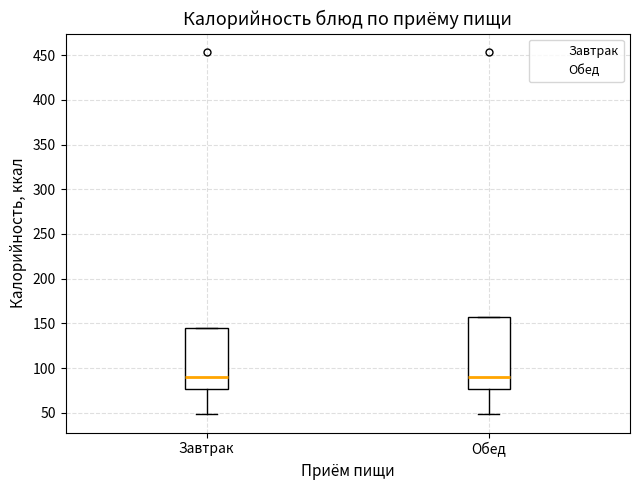

Where is the upper edge of the box for Обед on the y-axis? The values are not printed on the chart, so give them approximately, as read against the axis.

155